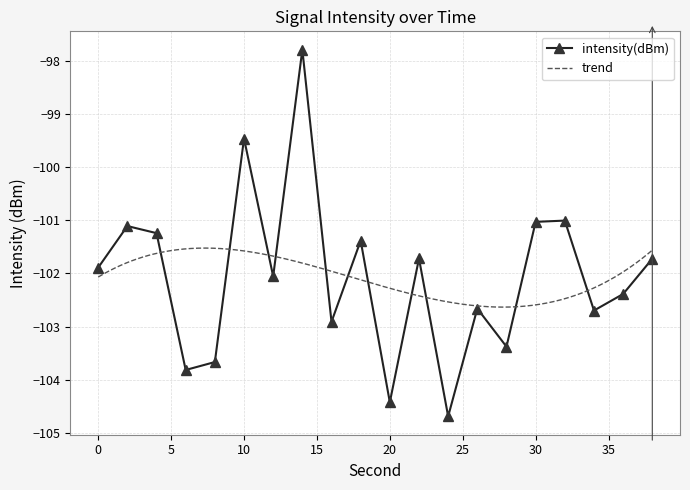

True or false: intensity(dBm) has more than 1 points higher than both neighbors.

True